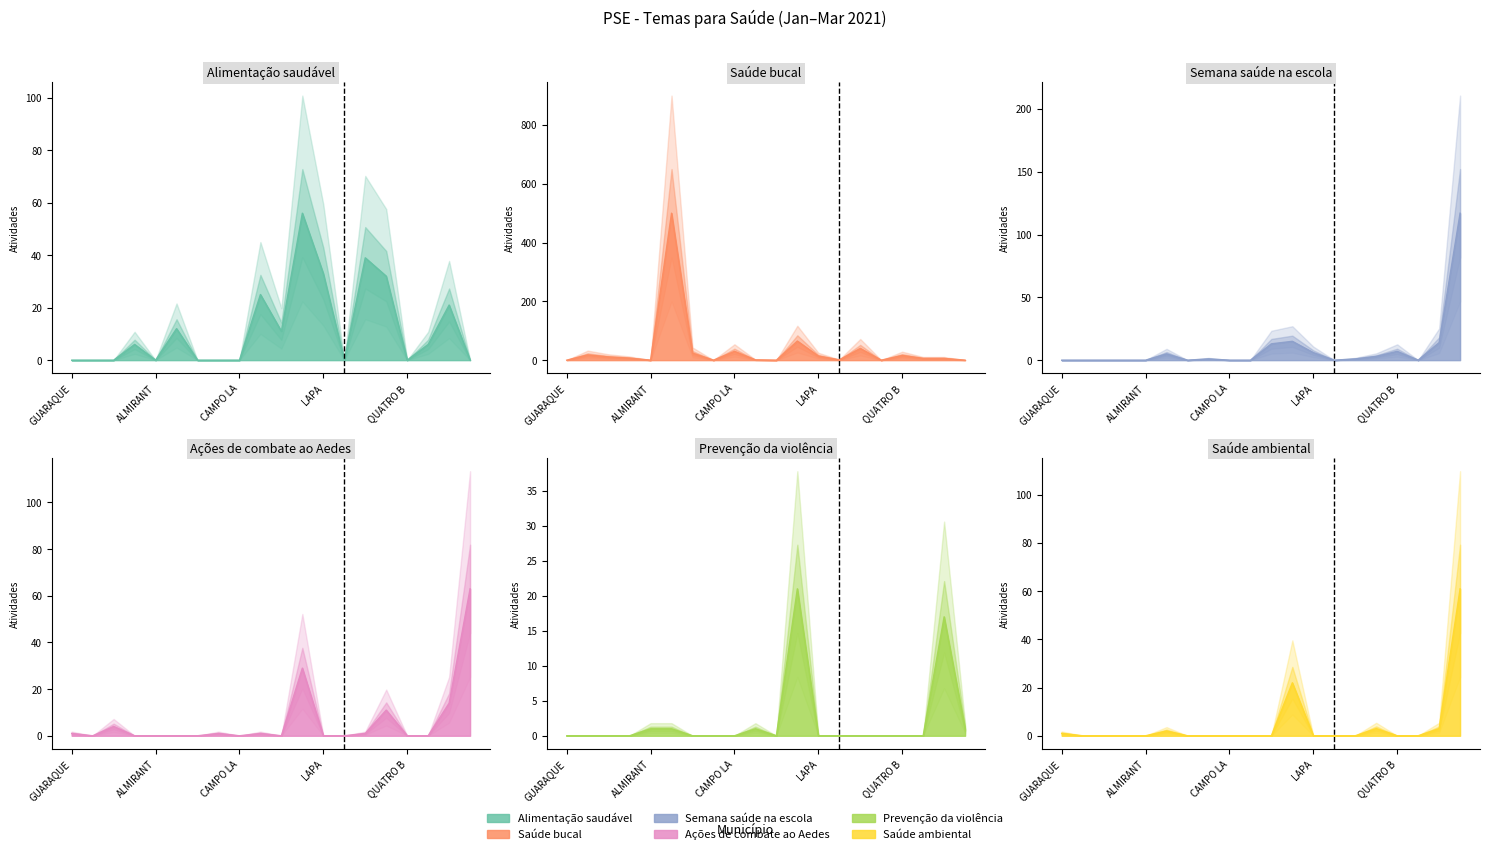

How many categories are shown in the chart?

20